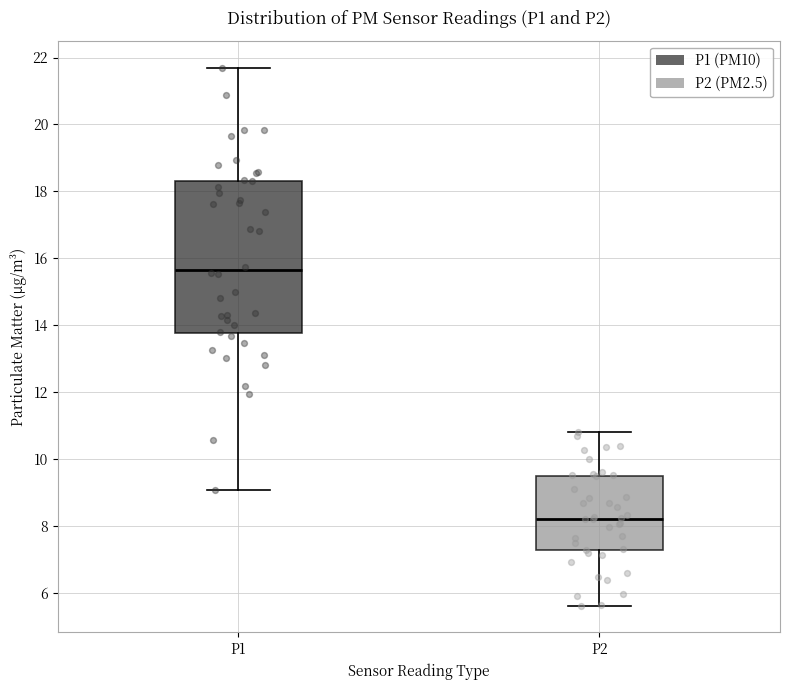

Which box's median line is the highest?

P1